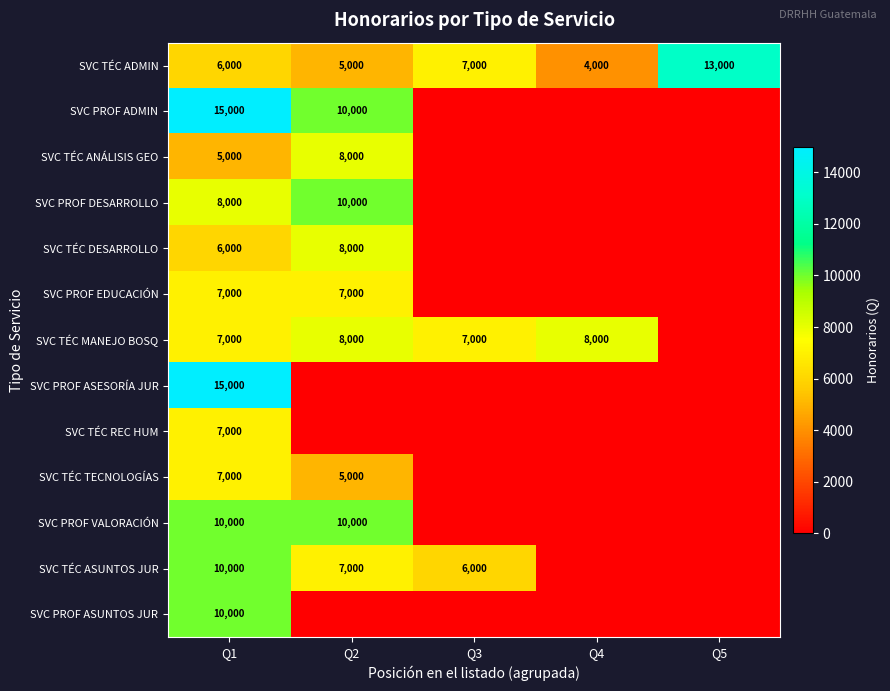

What is the total value across all series at Q4?

12000